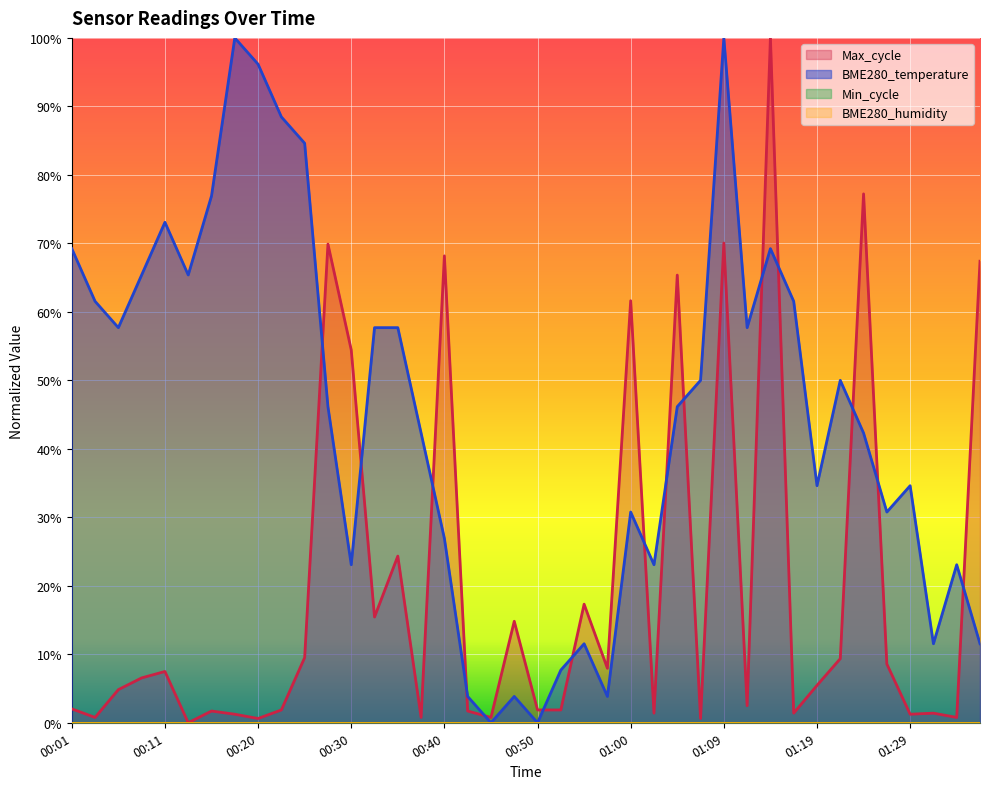

Which category has the highest value in the Max_cycle series?

01:14